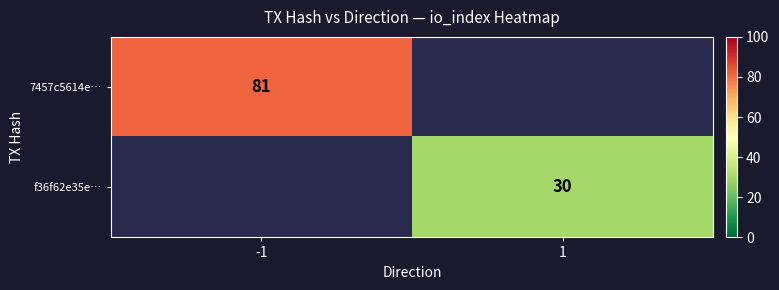

The value of f36f62e35e… at 1 is 47. True or false?

False